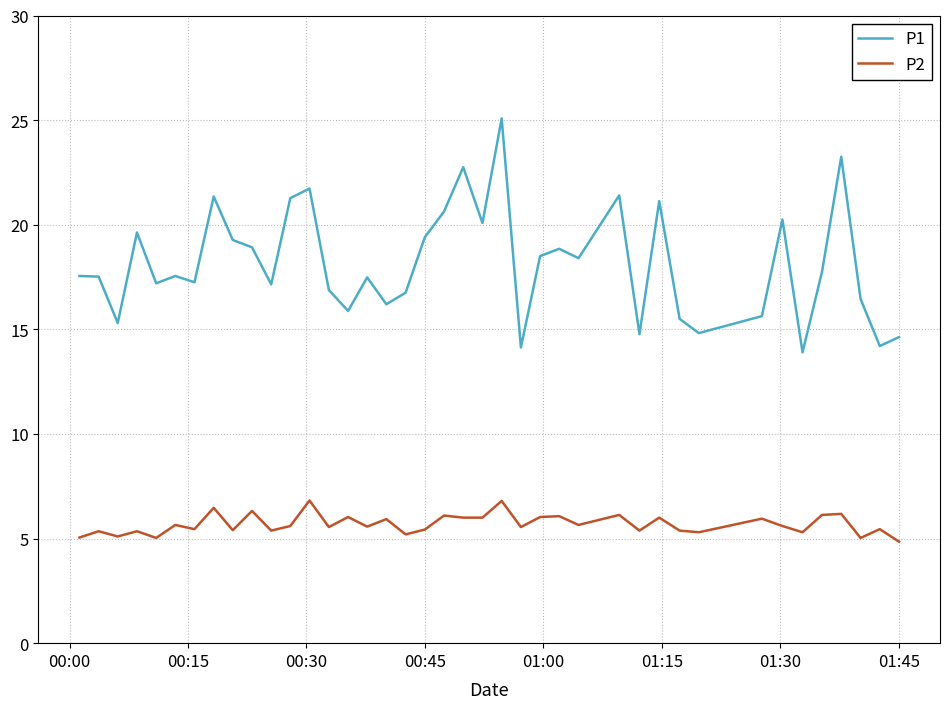

Which series has the widest spread of values?

P1